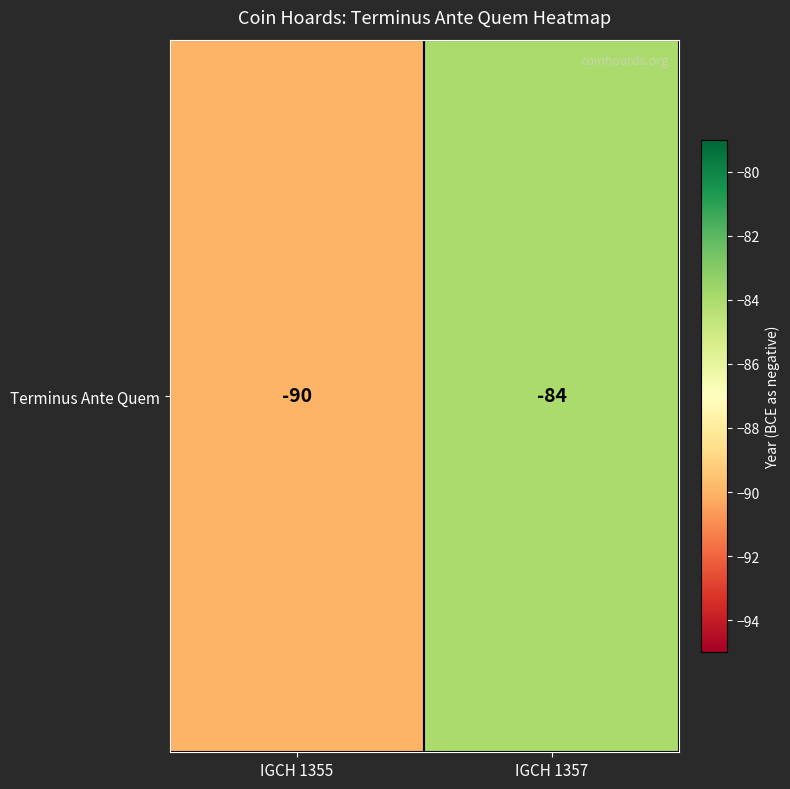

Reading left to right, extract all data points from this chart.

-90	-84